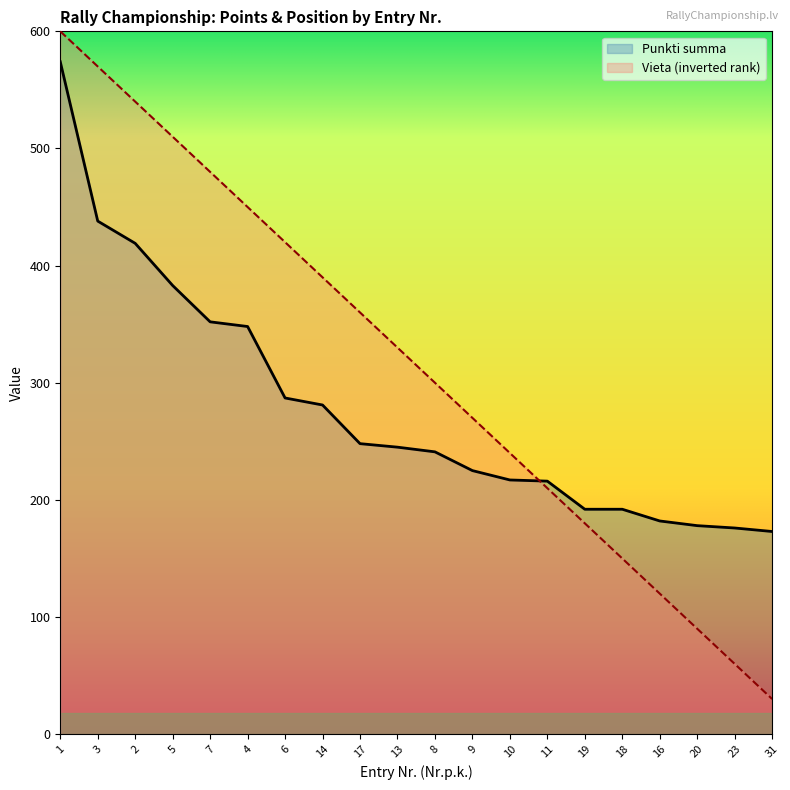

Reading left to right, transcribe all the data shown in this chart.

Punkti summa: 1=574.0	3=438.0	2=419.0	5=383.0	7=352.0	4=348.0	6=287.0	14=281.0	17=248.0	13=245.0	8=241.0	9=225.0	10=217.0	11=216.0	19=192.0	18=192.0	16=182.0	20=178.0	23=176.0	31=173.0
Vieta: 1=600.0	3=570.0	2=540.0	5=510.0	7=480.0	4=450.0	6=420.0	14=390.0	17=360.0	13=330.0	8=300.0	9=270.0	10=240.0	11=210.0	19=180.0	18=150.0	16=120.0	20=90.0	23=60.0	31=30.0